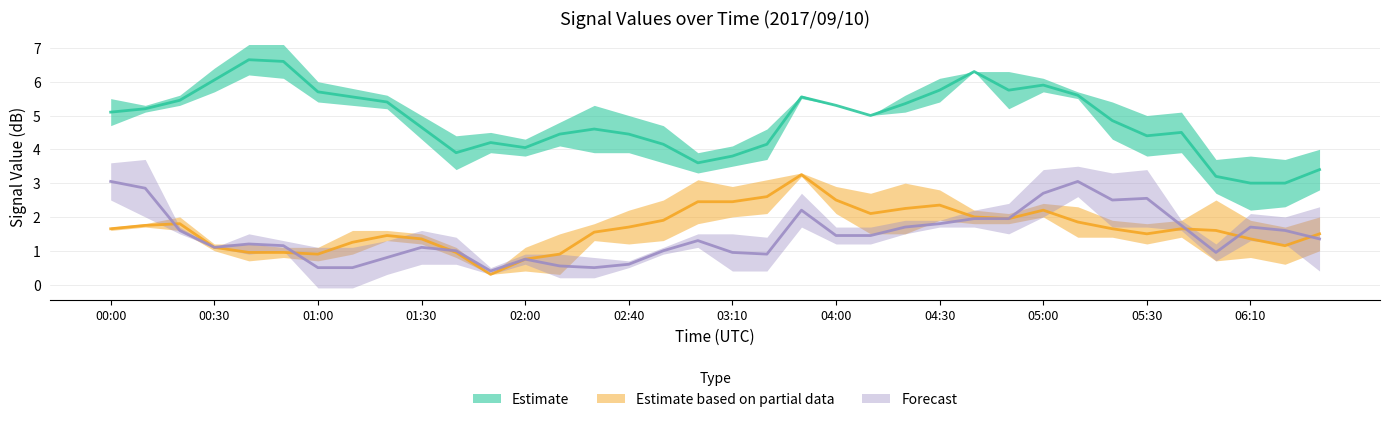

The value of 4.115 at 2017/09/10 04:20 is 2.7. True or false?

False